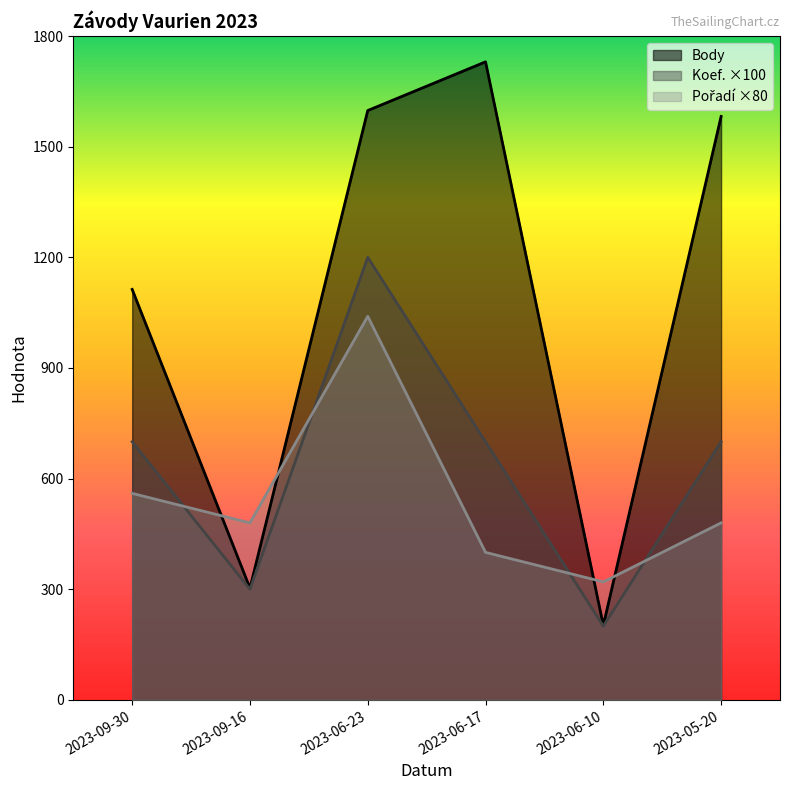

Reading left to right, list all the values displayed in this chart.

Body: 1113	303	1598	1730	202	1582
Koef.: 700	300	1200	700	200	700
Pořadí: 560	480	1040	400	320	480